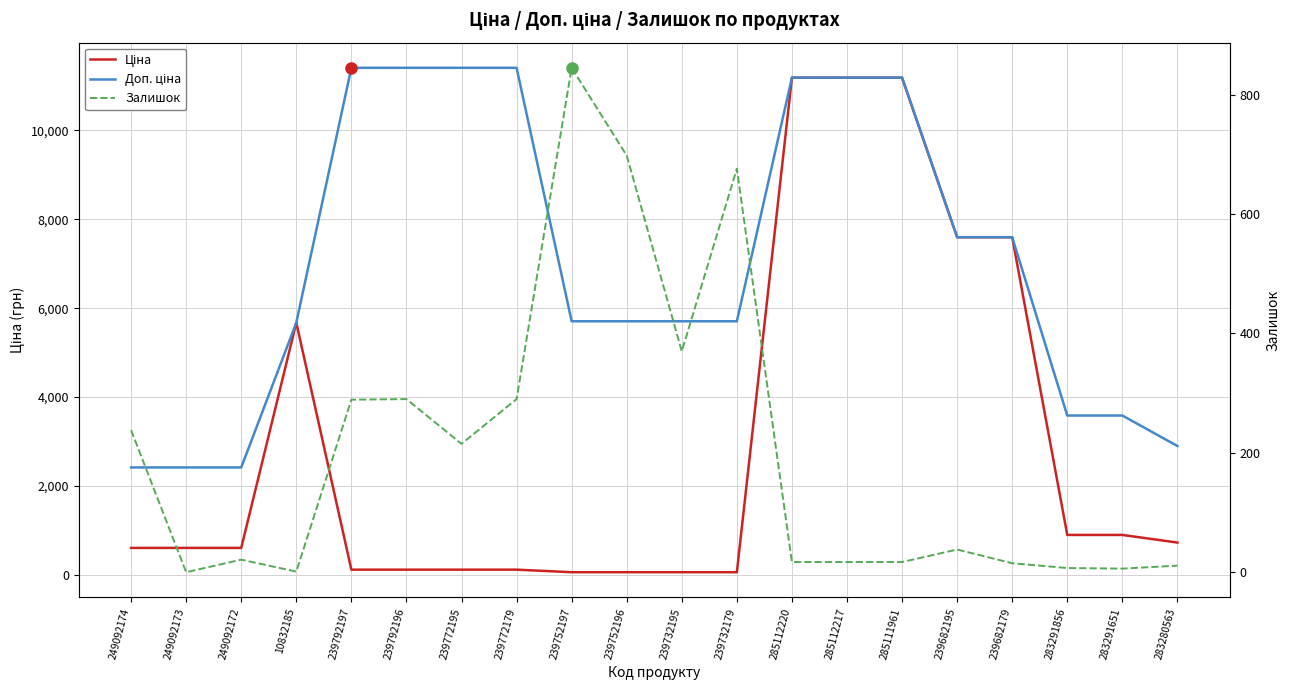

At which label does Залишок reach its peak?

239752197